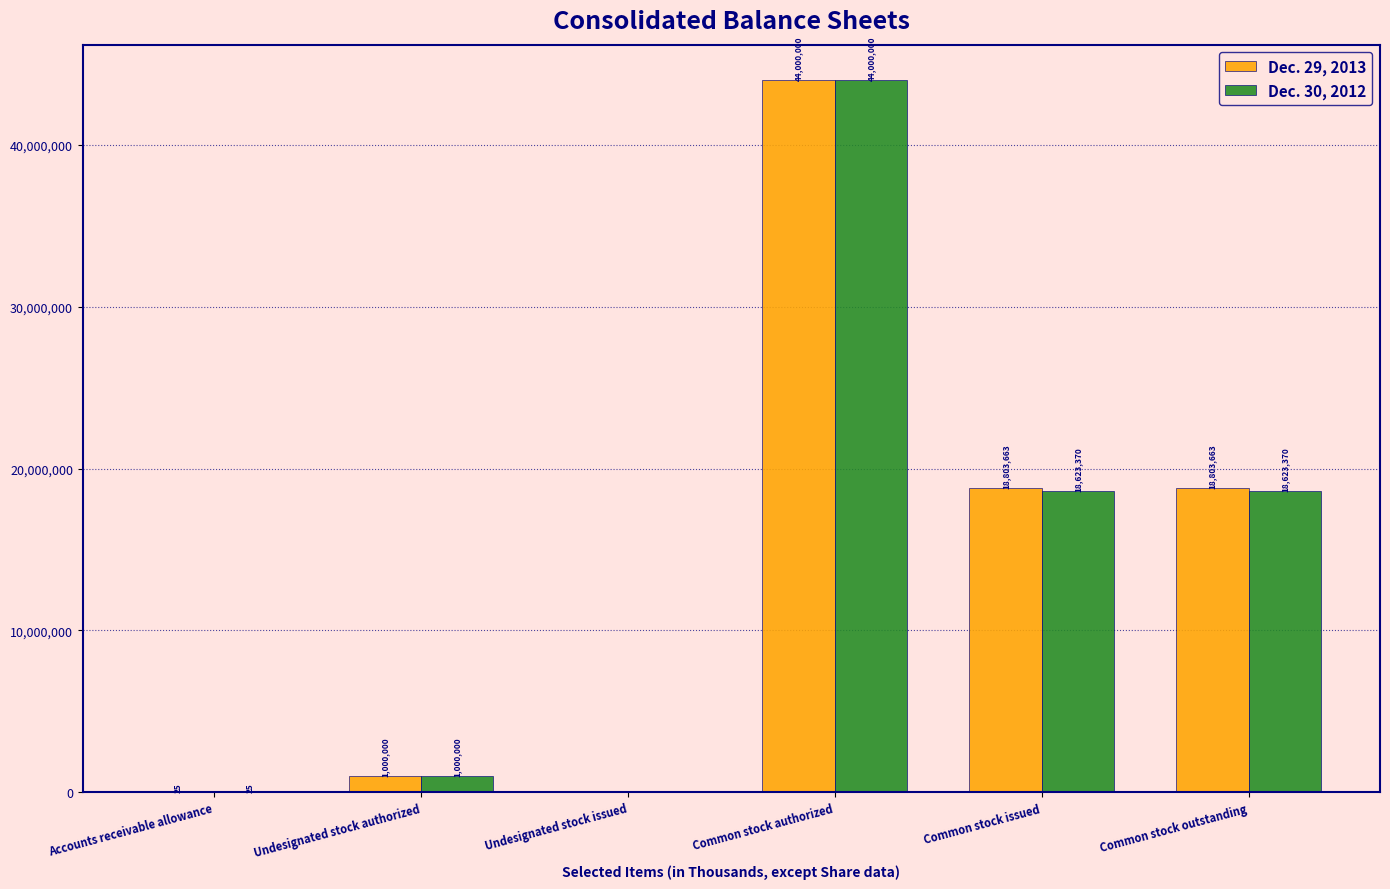

The value of Dec. 29, 2013 at Common stock outstanding is 9260869. True or false?

False